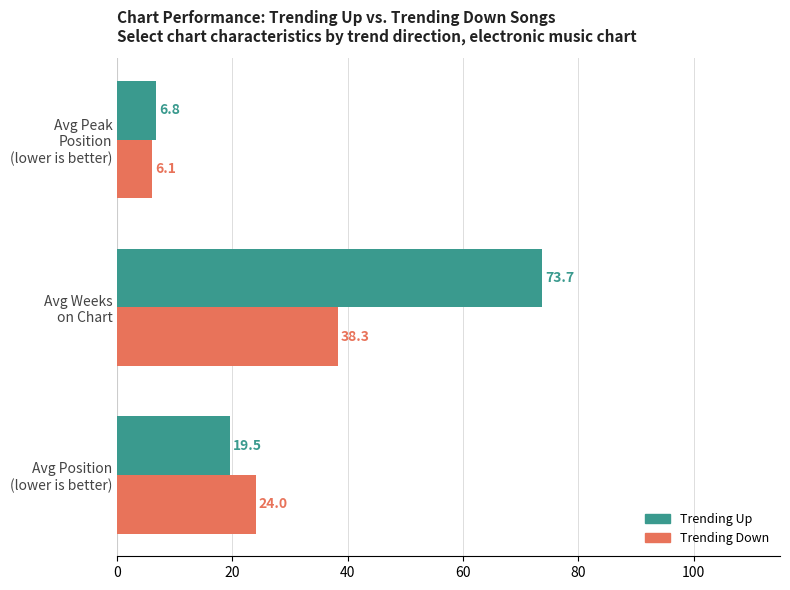

List the series in order of their overall mean, lowest first.

Trending Down, Trending Up